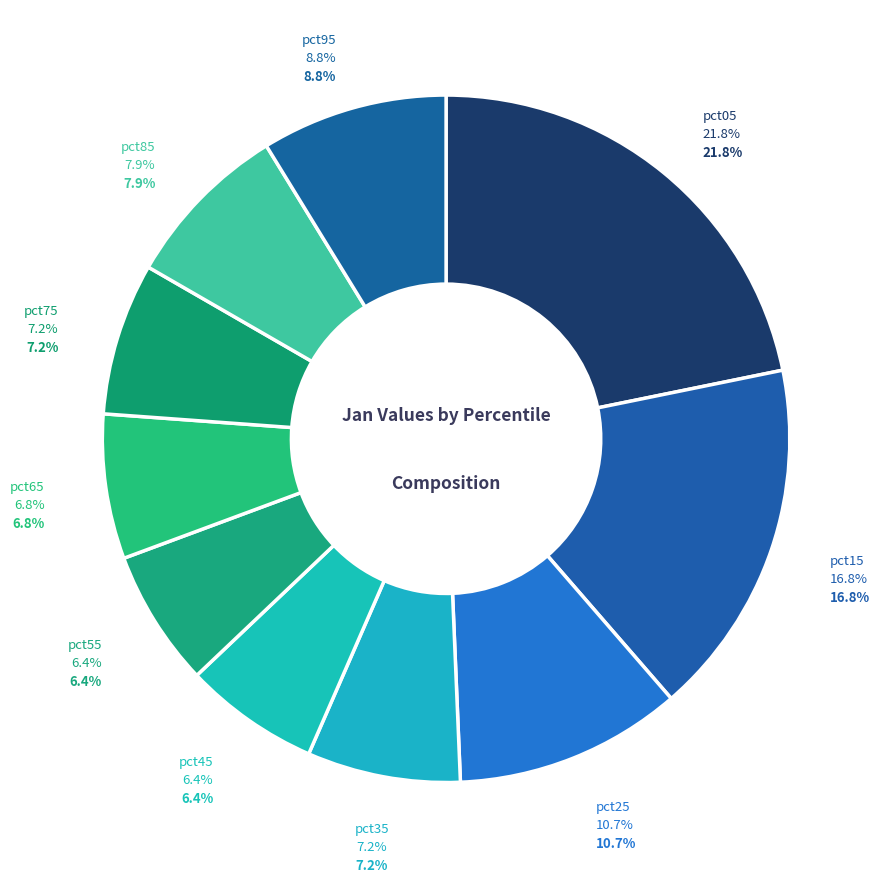

What percentage do pct95 and pct85 together represent?

16.7%